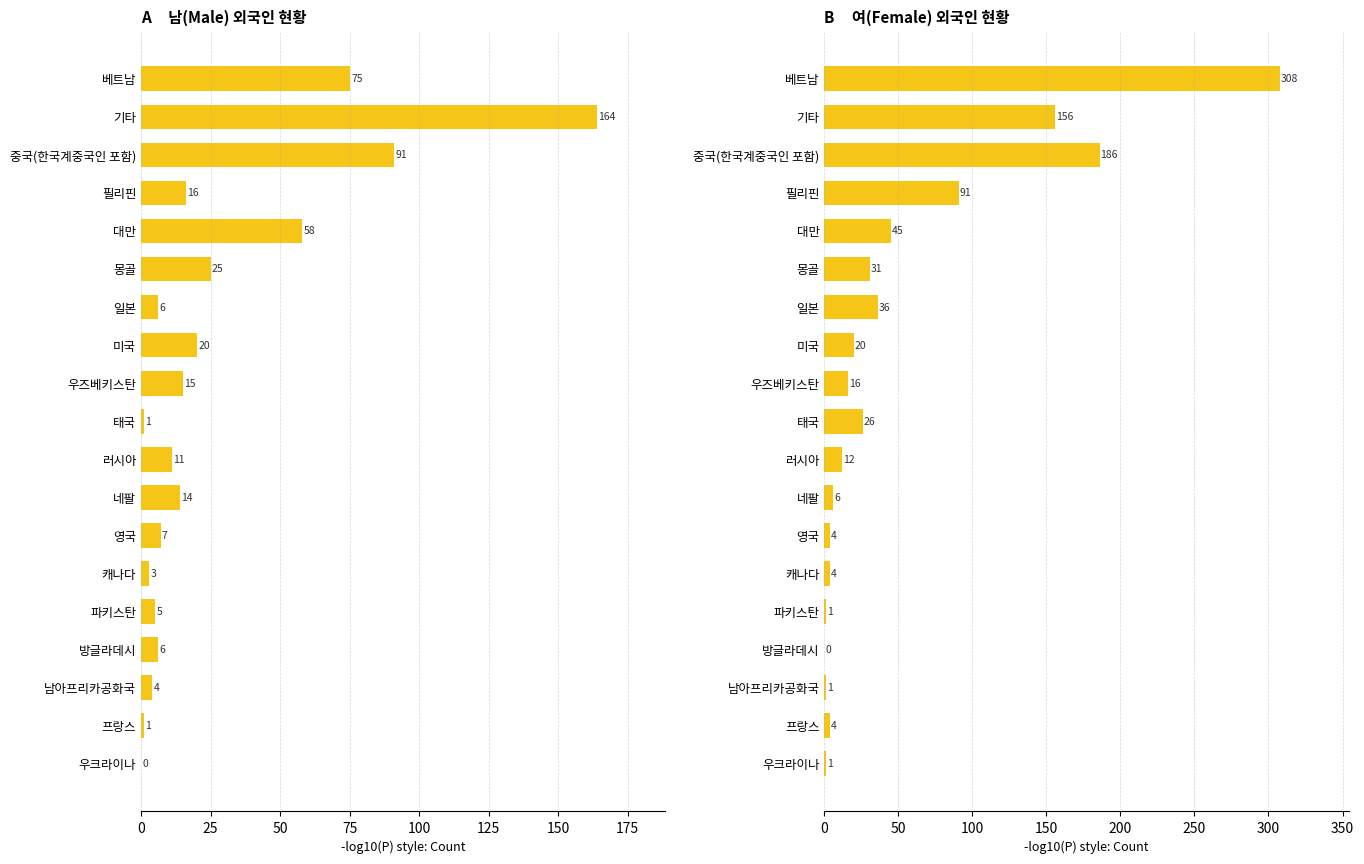

What is the sum of all 남(Male) values?

522